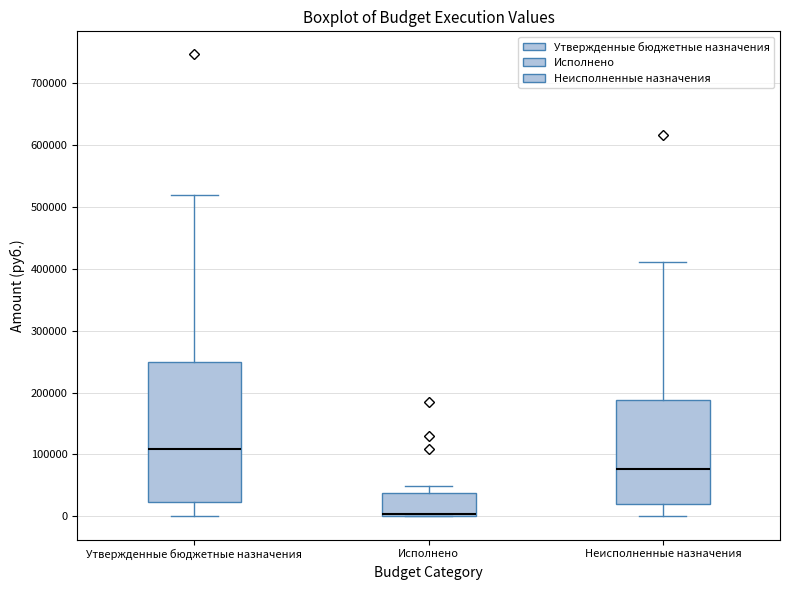

Reading left to right, transcribe this box plot: for each box, give where its median line is, the range the box spans, and where its two whiskers end, as read against the y-axis. The values are not printed on the chart, so give them approximately, as read against the axis.

Утвержденные бюджетные назначения: median 110000, box 20000 to 250000, whiskers 0 to 520000
Исполнено: median 0 (just above the box's lower edge), box 0 to 40000, whiskers 0 to 50000
Неисполненные назначения: median 80000, box 20000 to 190000, whiskers 0 to 410000